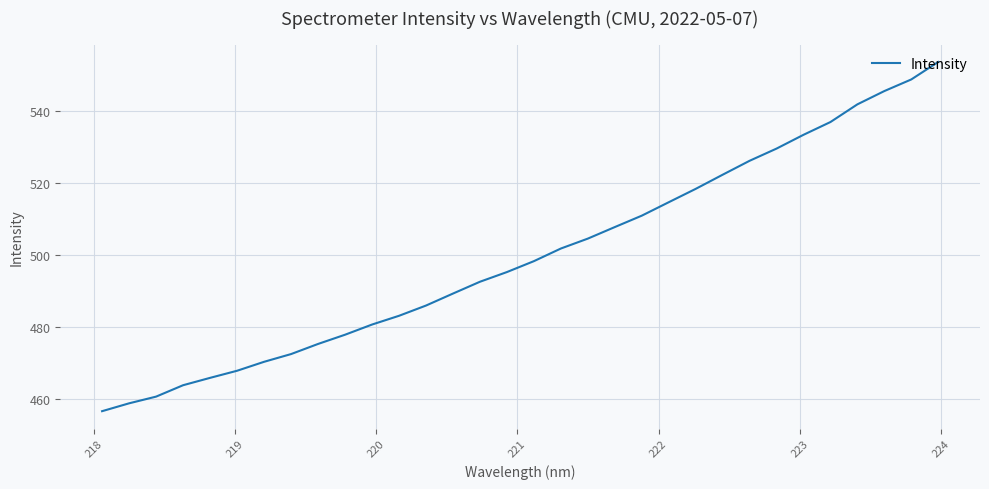

Does the chart display data point markers on the line(s)?

No